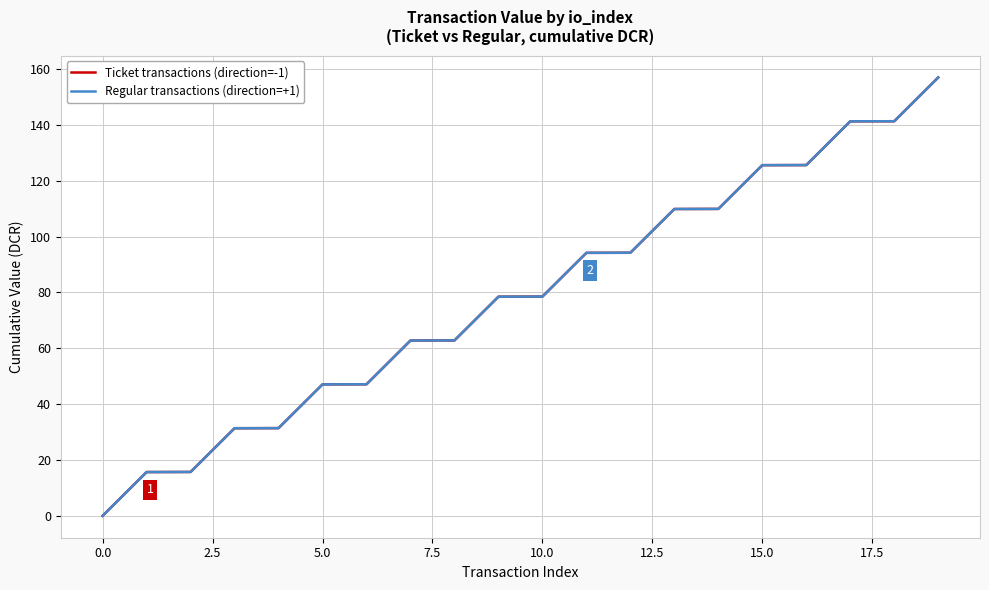

Does the chart display data point markers on the line(s)?

No